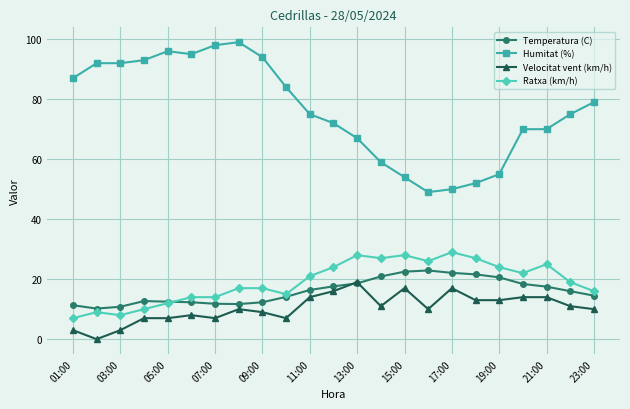

True or false: Ratxa (km/h) and Humitat (%) intersect in this chart.

False